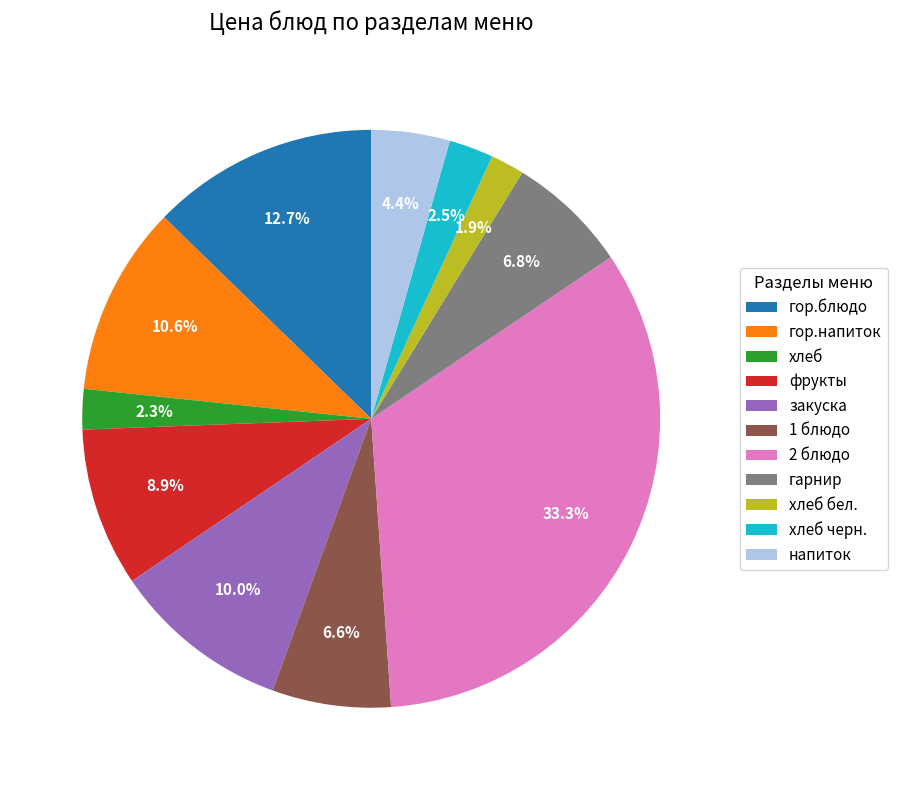

To the nearest percent, what percentage of the pie is напиток?

4%